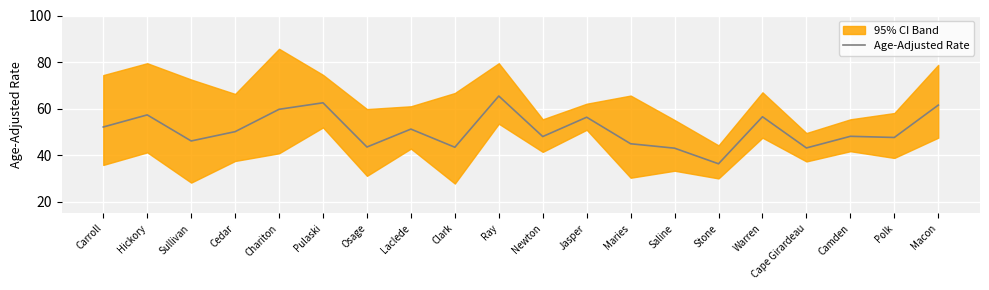

How many lines are shown in the chart?

1